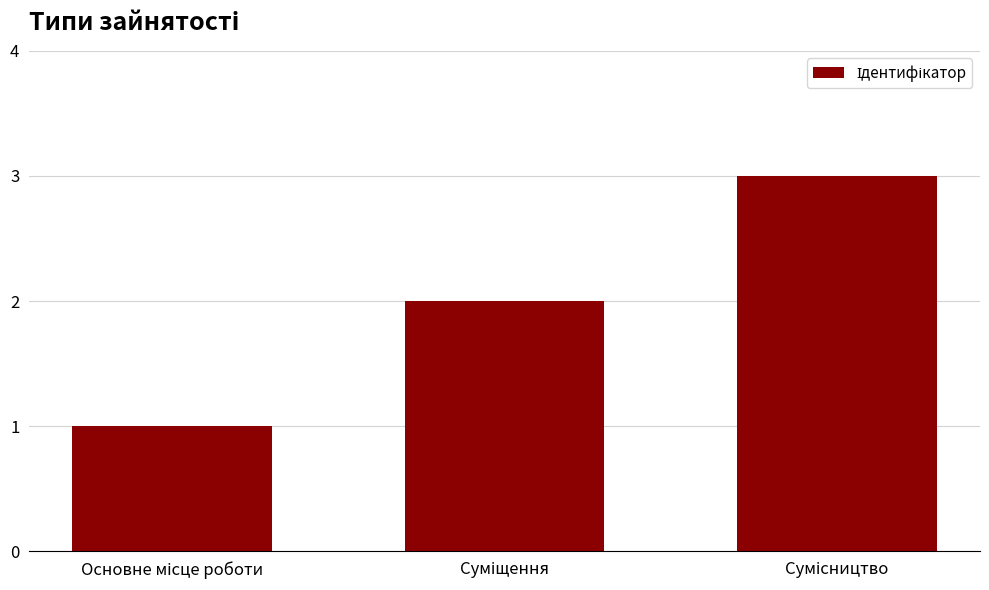

Does the chart contain any negative values?

No